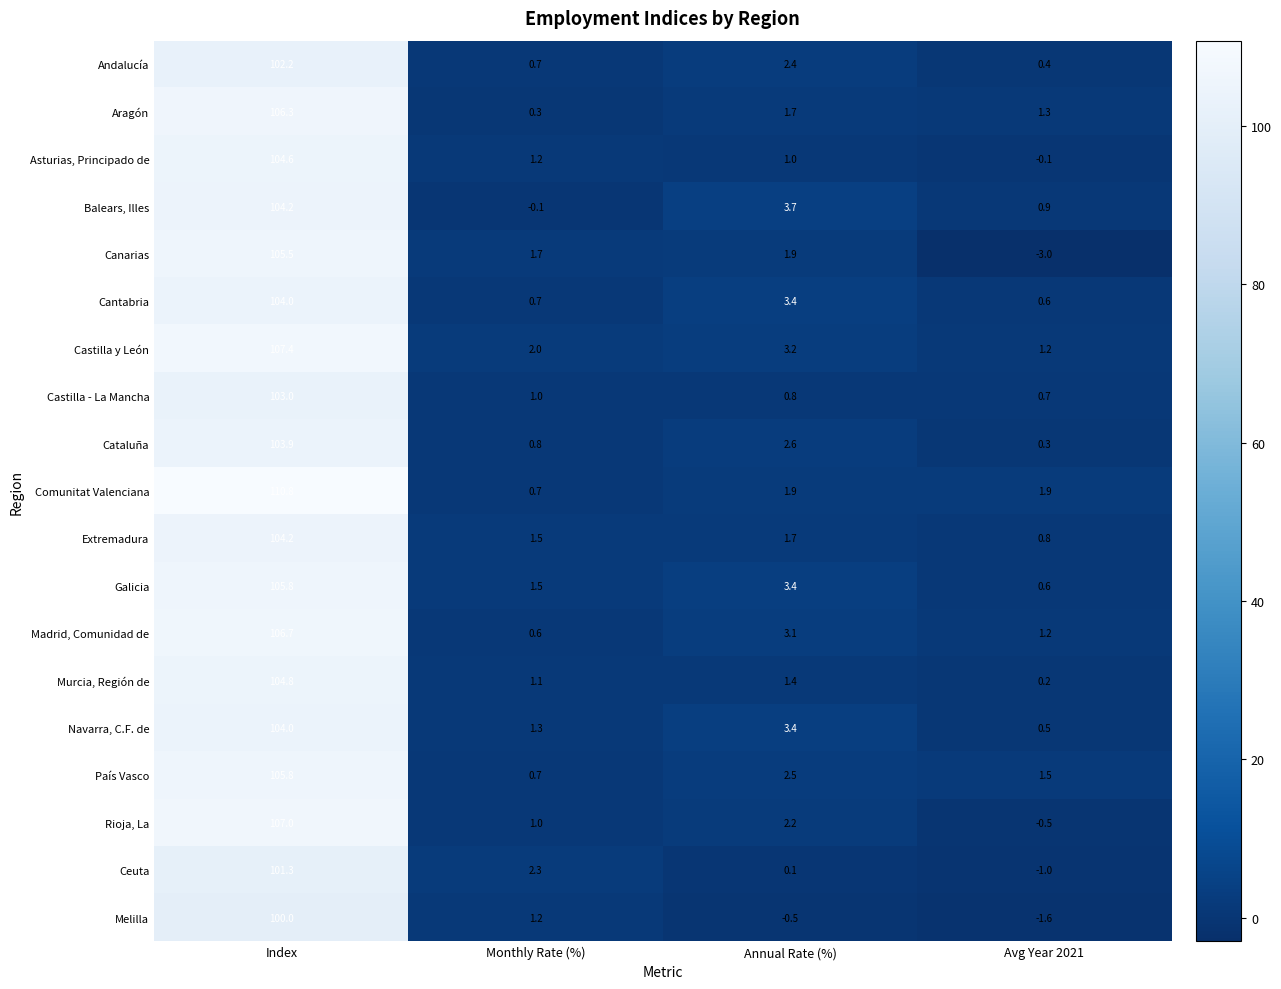

At which category is the sum across all series the highest?

Index